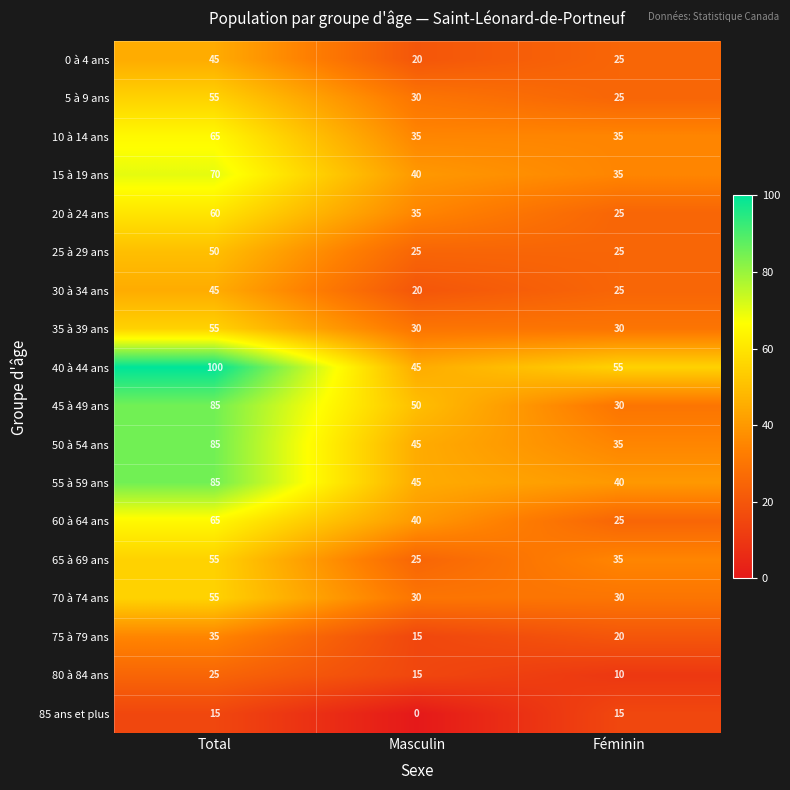

What is the difference between the maximum and minimum values in the 20 à 24 ans series?

35